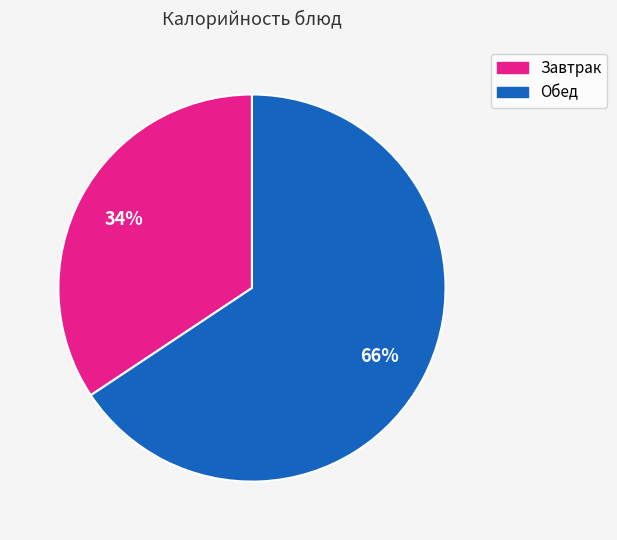

To the nearest percent, what is the average slice percentage?

50%